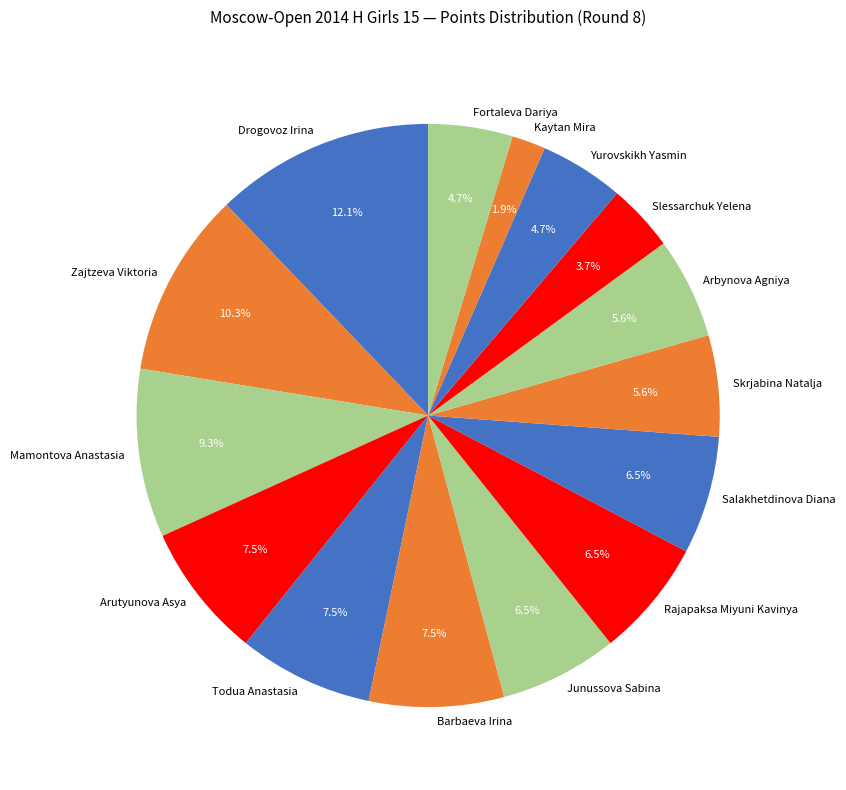

Count the number of slices in the pie.

15